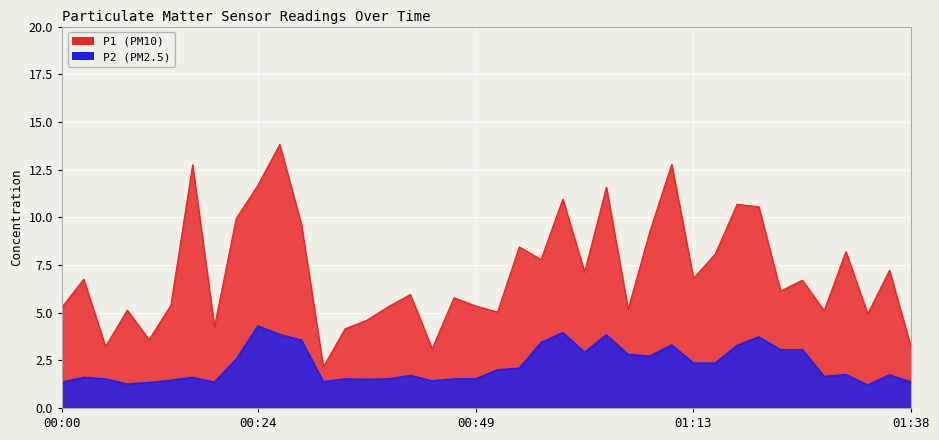

The value of P2 at 00:29 is 3.5. True or false?

True